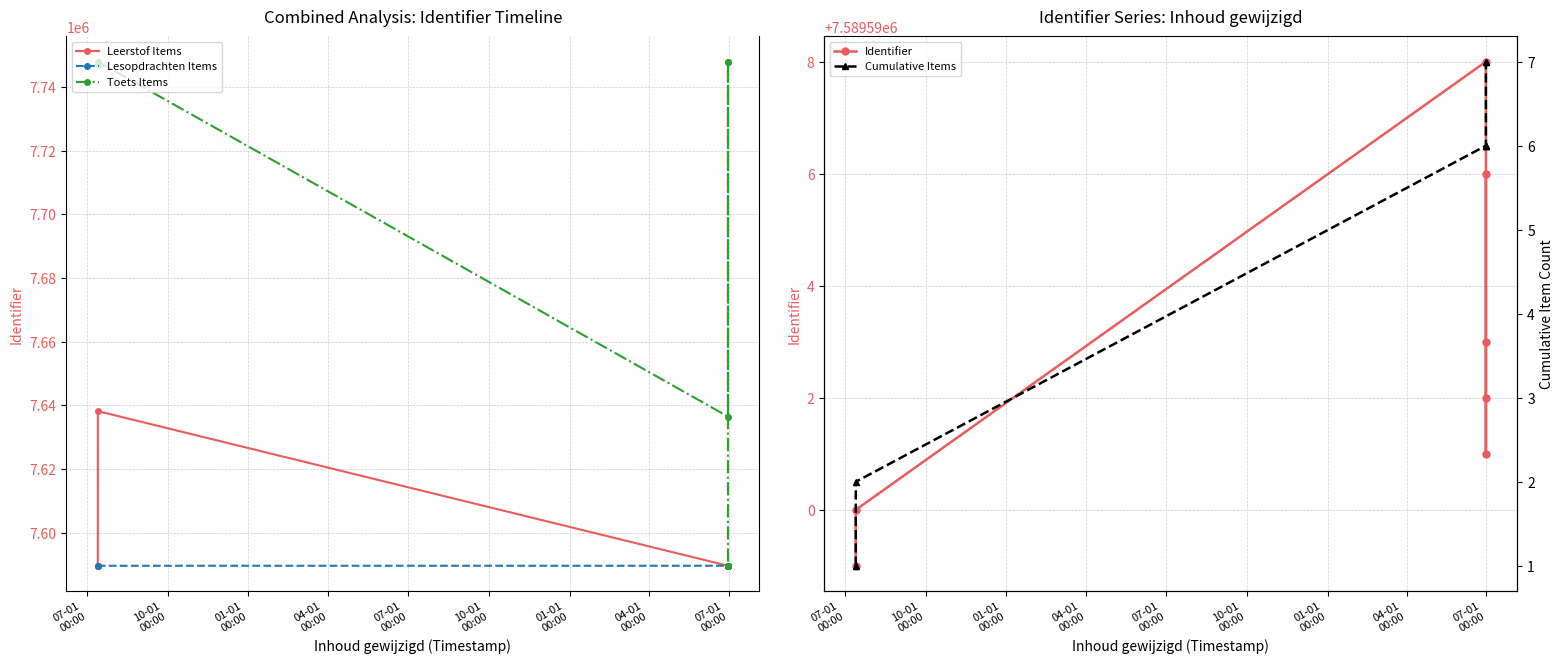

What is the value of the Lesopdrachten Items point at the 6th from the left?

7589593